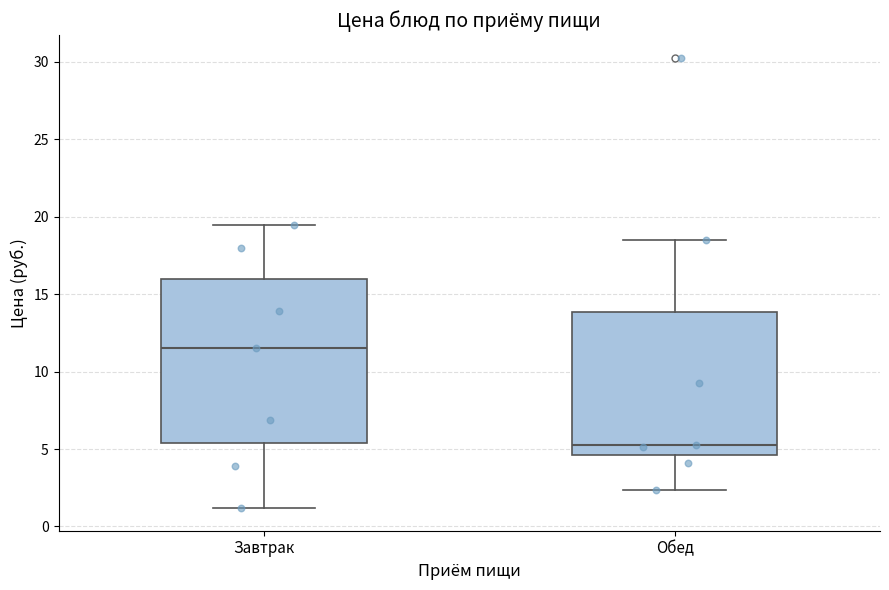

Reading left to right, transcribe this box plot: for each box, give where its median line is, the range the box spans, and where its two whiskers end, as read against the y-axis. The values are not printed on the chart, so give them approximately, as read against the axis.

Завтрак: median 11.5, box 5.5 to 16.0, whiskers 1.0 to 19.5
Обед: median 5.5, box 4.5 to 14.0, whiskers 2.5 to 18.5